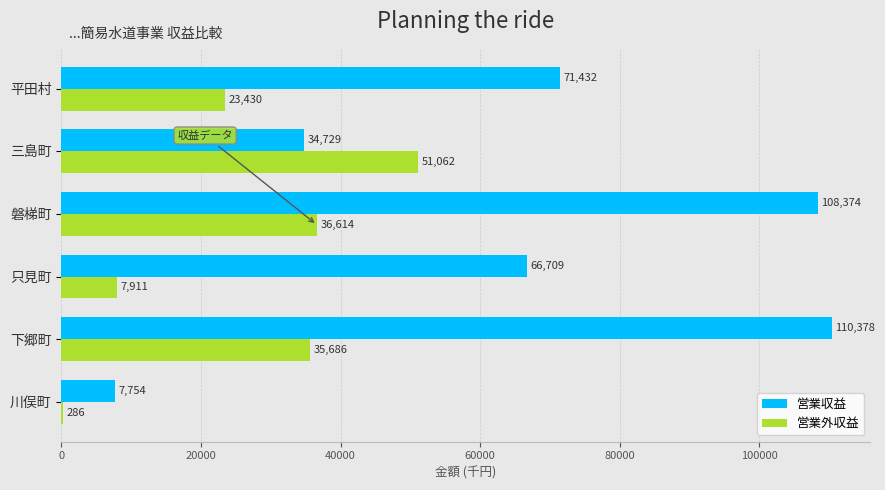

At which label does 営業外収益 reach its peak?

三島町